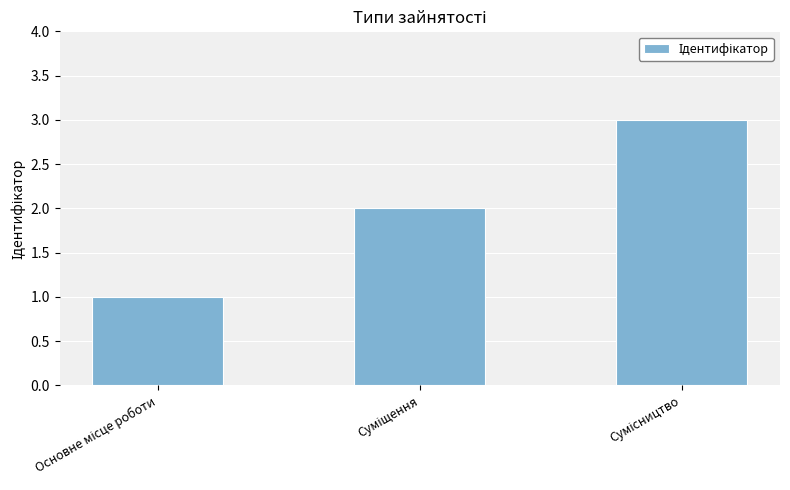

What is the maximum value shown in the chart?

3